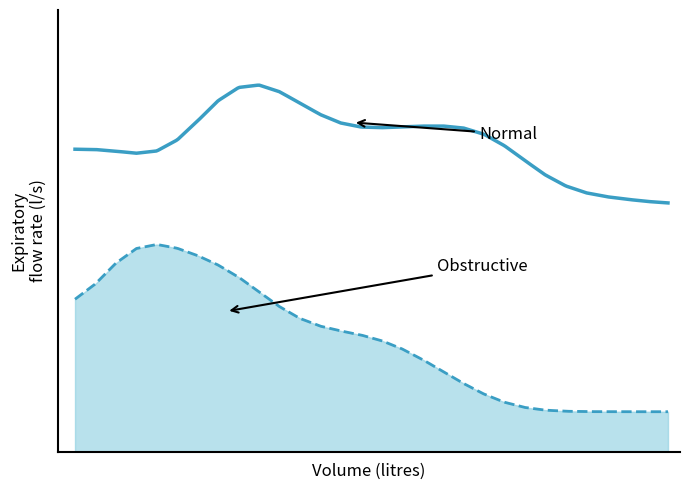

Does the chart have visible grid lines?

No